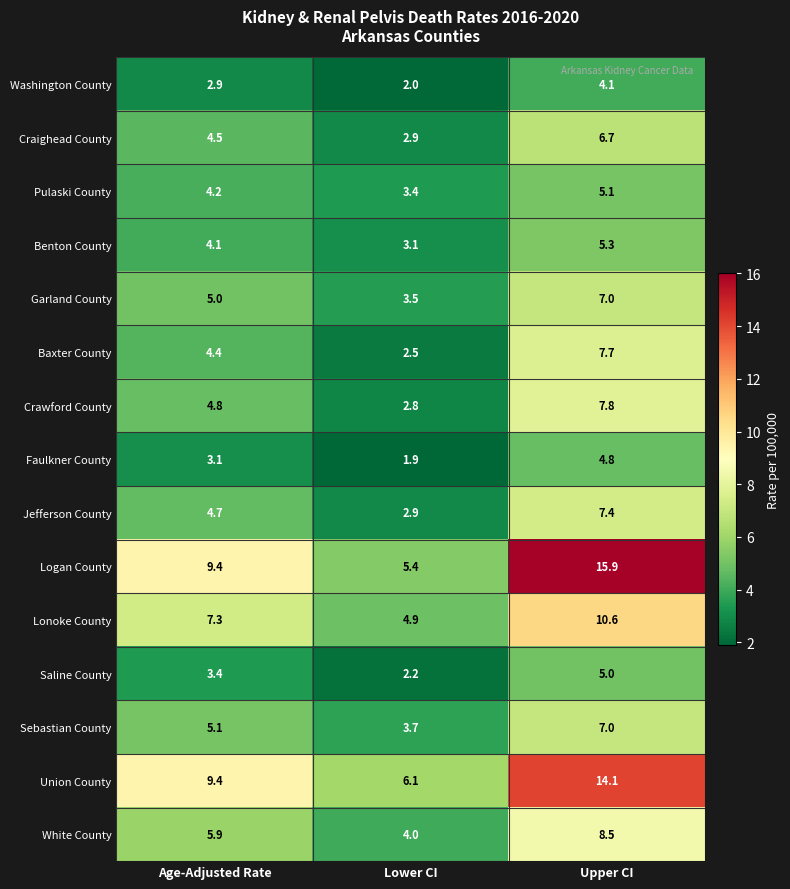

At which label does Benton County first exceed 4?

Age-Adjusted Rate